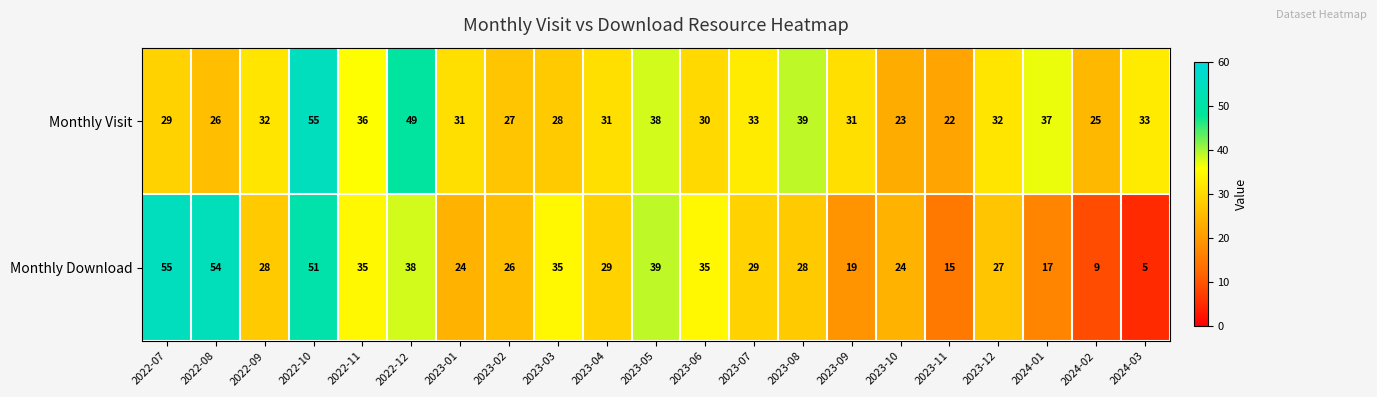

Is the value of Monthly Visit at 2023-03 greater than the value of Monthly Download at 2023-07?

No